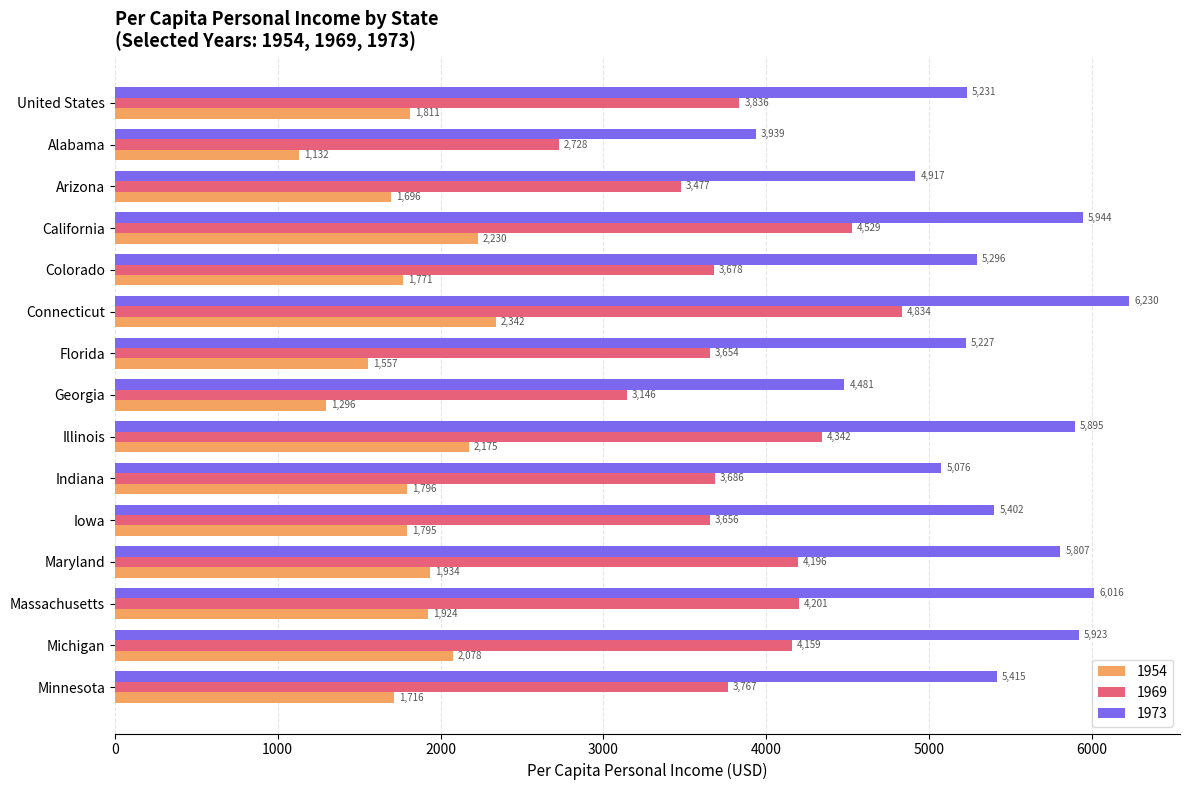

At which label is 1973 closest to 5084?

Indiana